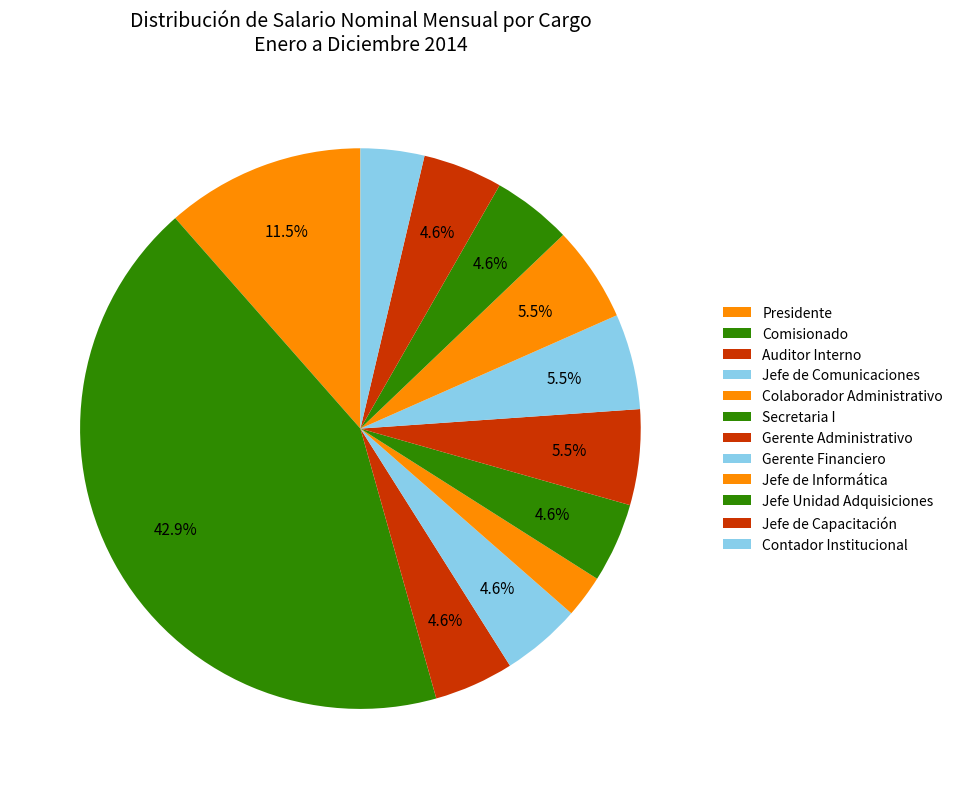

How many slices are in this pie chart?

12